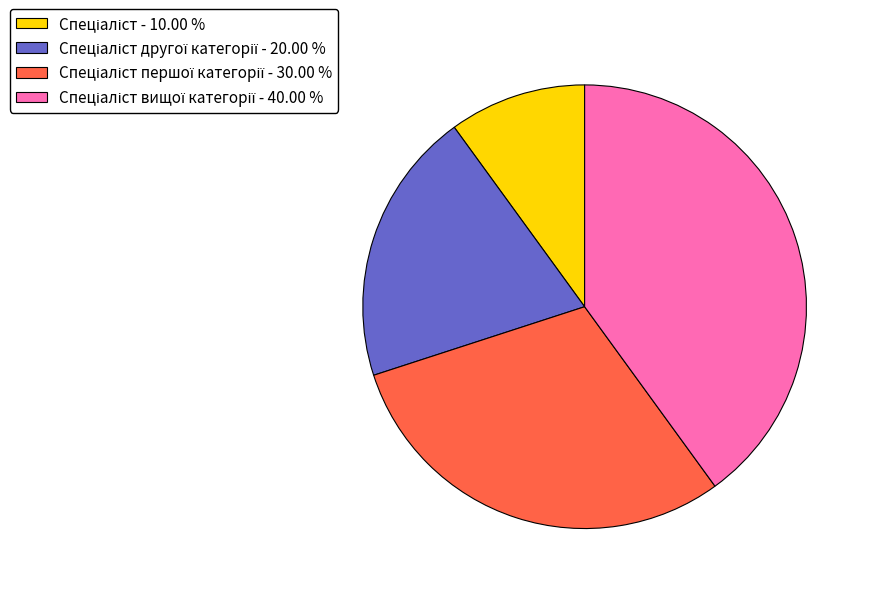

Is there any slice that represents more than half of the pie?

No